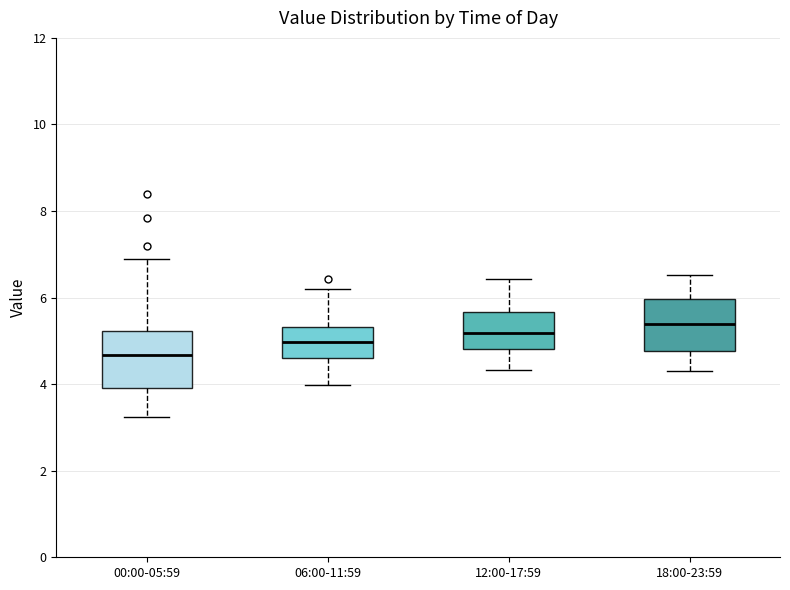

Reading left to right, transcribe this box plot: for each box, give where its median line is, the range the box spans, and where its two whiskers end, as read against the y-axis. The values are not printed on the chart, so give them approximately, as read against the axis.

00:00-05:59: median 4.6, box 4.0 to 5.2, whiskers 3.2 to 7.0
06:00-11:59: median 5.0, box 4.6 to 5.4, whiskers 4.0 to 6.2
12:00-17:59: median 5.2, box 4.8 to 5.6, whiskers 4.4 to 6.4
18:00-23:59: median 5.4, box 4.8 to 6.0, whiskers 4.4 to 6.6